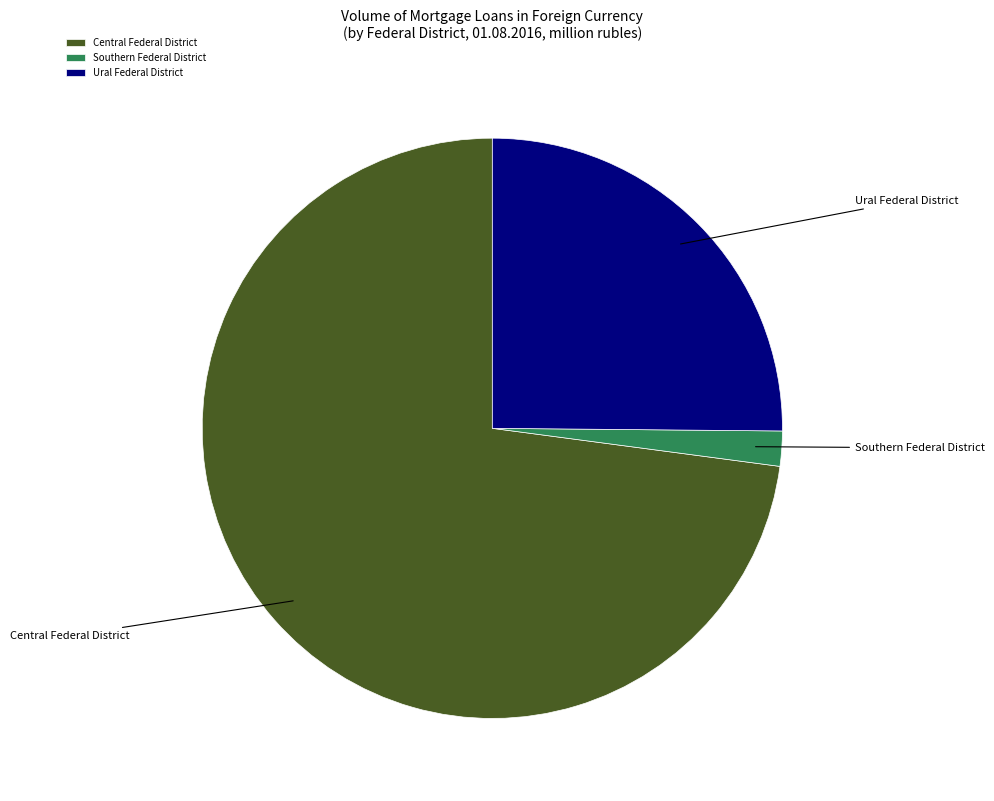

Which slice is the smallest?

Southern Federal District